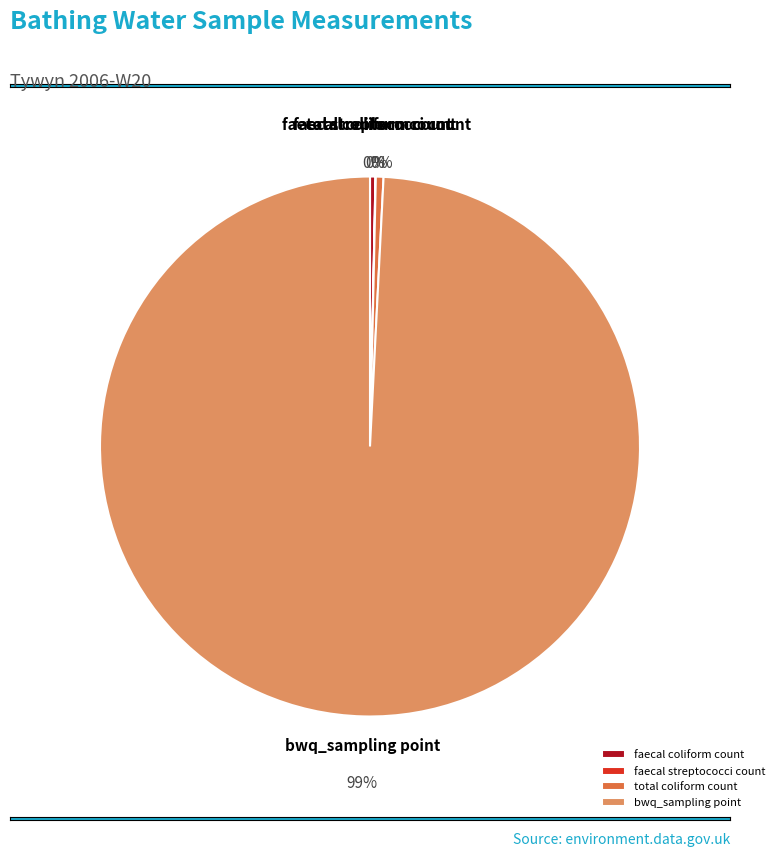

To the nearest percent, what is the average slice percentage?

25%